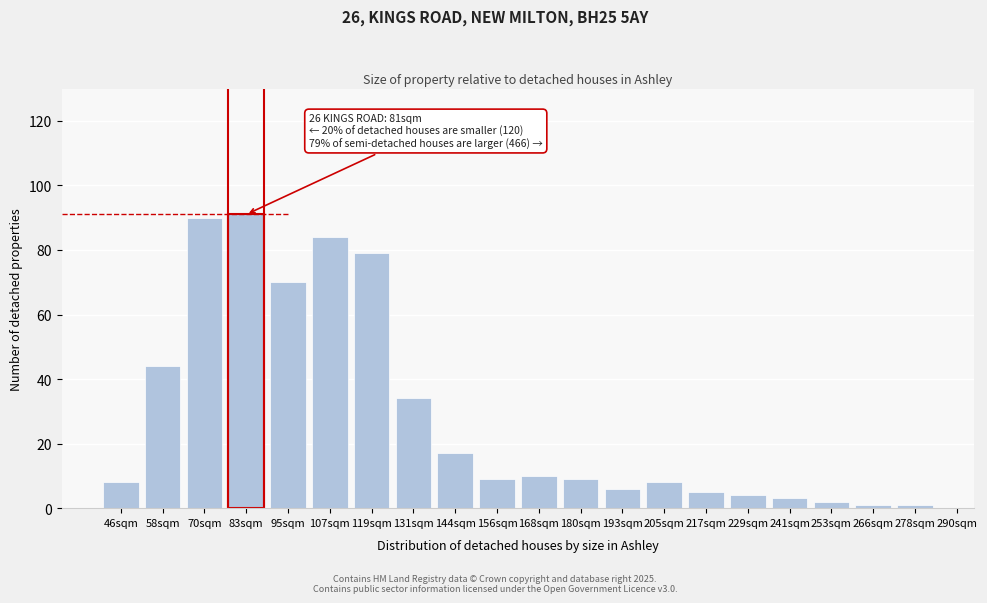

Reading left to right, what are all the values shown in this chart?

46sqm=8	58sqm=44	70sqm=90	83sqm=91	95sqm=70	107sqm=84	119sqm=79	131sqm=34	144sqm=17	156sqm=9	168sqm=10	180sqm=9	193sqm=6	205sqm=8	217sqm=5	229sqm=4	241sqm=3	253sqm=2	266sqm=1	278sqm=1